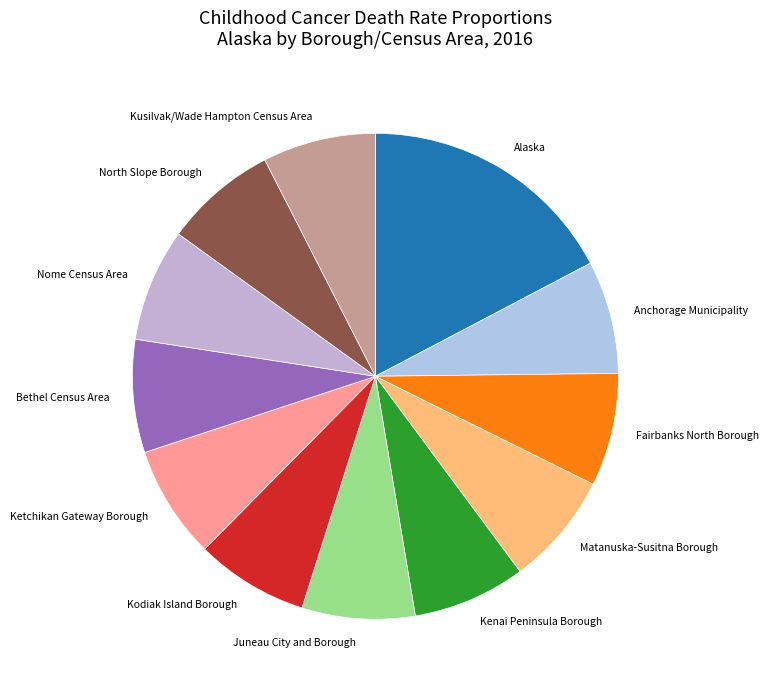

What is the ratio of the value at Alaska to the value at Ketchikan Gateway Borough?

2.3